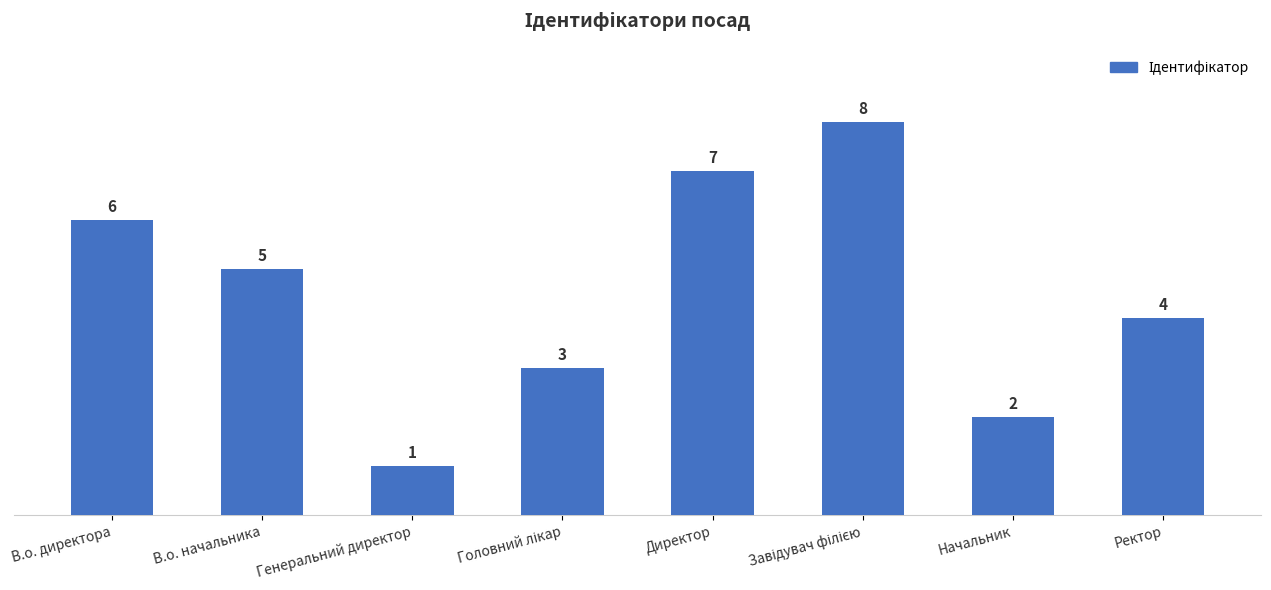

What is the sum of all values?

36